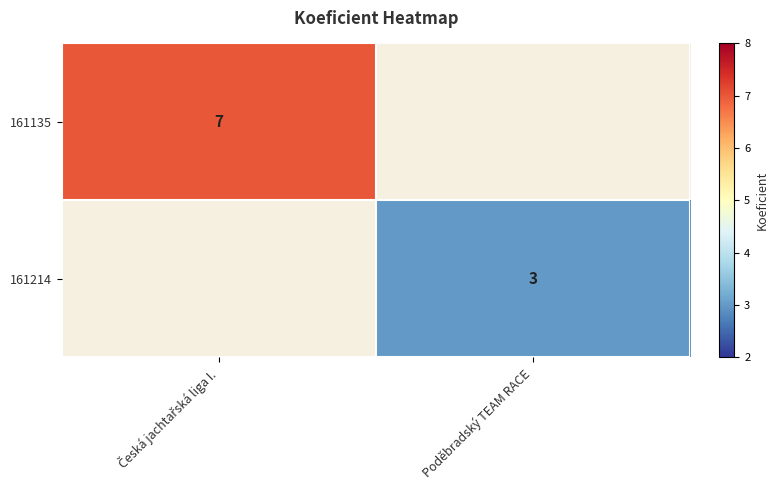

At which category does the chart reach its peak across all series?

Česká jachtařská liga I.